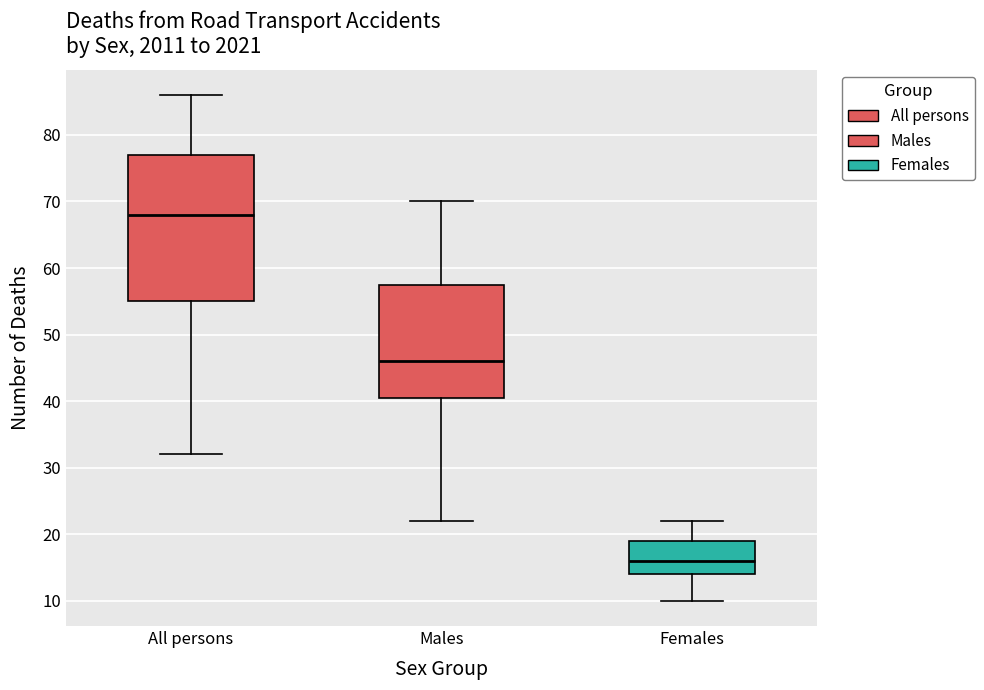

Which box's median line is the lowest?

Females